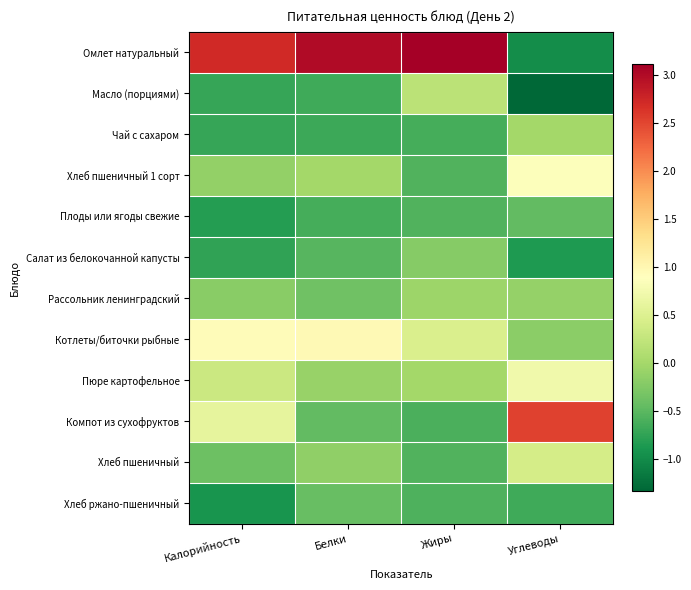

Reading left to right, list all the values displayed in this chart.

Омлет натуральный: Калорийность=2.7	Белки=3.0	Жиры=3.1	Углеводы=-1.0
Масло (порциями): Калорийность=-0.7	Белки=-0.7	Жиры=0.2	Углеводы=-1.3
Чай с сахаром: Калорийность=-0.7	Белки=-0.7	Жиры=-0.6	Углеводы=-0.0
Хлеб пшеничный 1 сорт: Калорийность=-0.1	Белки=0.0	Жиры=-0.6	Углеводы=0.9
Плоды или ягоды свежие: Калорийность=-0.8	Белки=-0.6	Жиры=-0.6	Углеводы=-0.5
Салат из белокочанной капусты: Калорийность=-0.8	Белки=-0.5	Жиры=-0.2	Углеводы=-0.9
Рассольник ленинградский: Калорийность=-0.2	Белки=-0.4	Жиры=-0.1	Углеводы=-0.1
Котлеты/биточки рыбные: Калорийность=0.9	Белки=1.0	Жиры=0.5	Углеводы=-0.2
Пюре картофельное: Калорийность=0.3	Белки=-0.1	Жиры=-0.0	Углеводы=0.7
Компот из сухофруктов: Калорийность=0.6	Белки=-0.4	Жиры=-0.6	Углеводы=2.5
Хлеб пшеничный: Калорийность=-0.4	Белки=-0.1	Жиры=-0.6	Углеводы=0.4
Хлеб ржано-пшеничный: Калорийность=-0.9	Белки=-0.4	Жиры=-0.6	Углеводы=-0.7